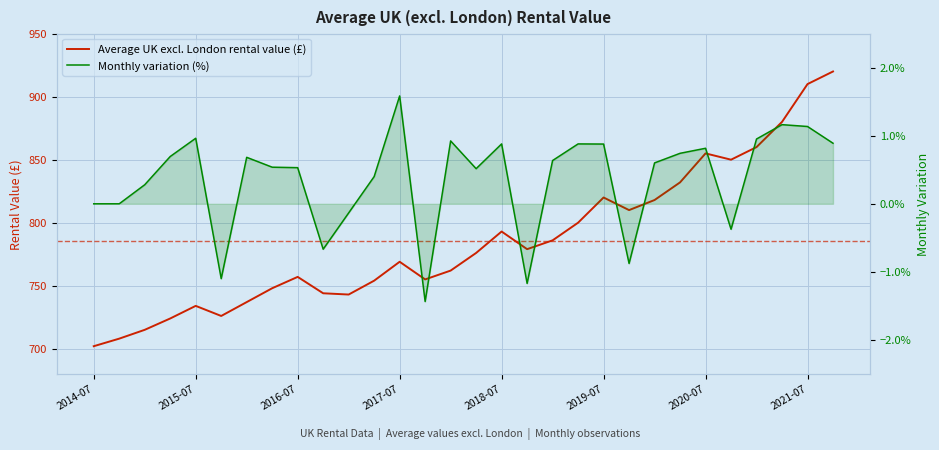

Is the value of Monthly variation (%) at 2021-10 greater than the value of Average UK excl. London rental value (£) at 2020-10?

No